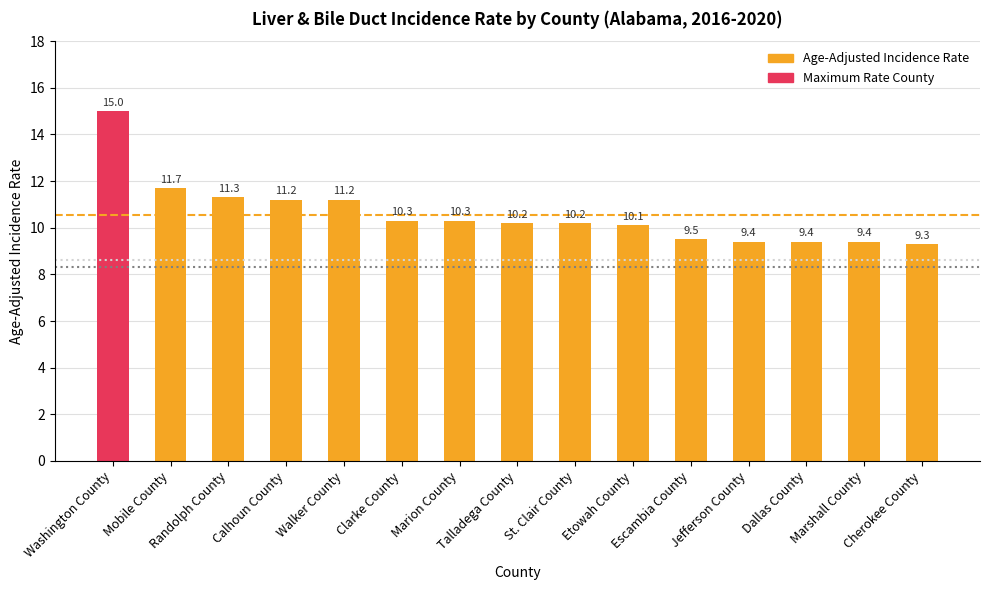

What is the difference between the values at Marshall County and Cherokee County?

0.1